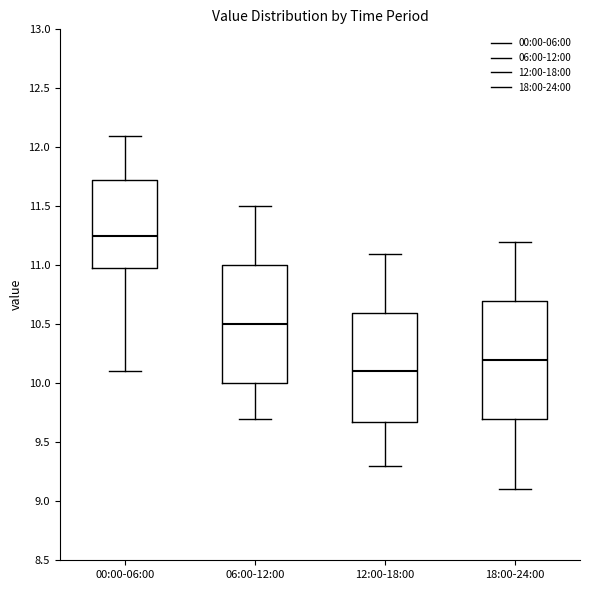

Where does the upper whisker of the box for 06:00-12:00 end on the y-axis? The values are not printed on the chart, so give them approximately, as read against the axis.

11.50